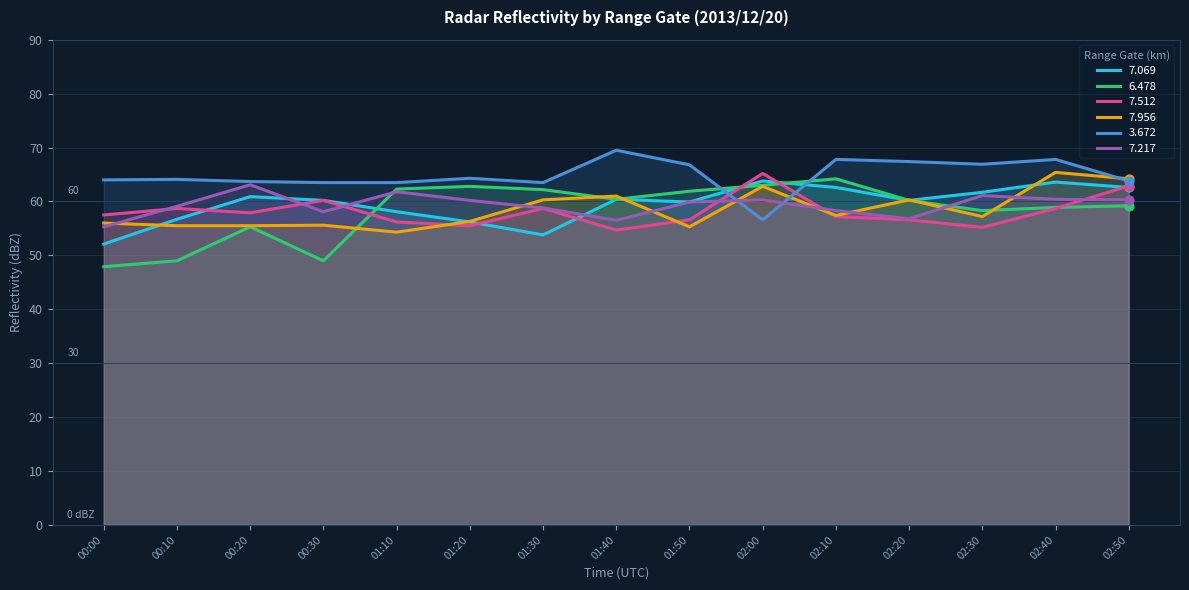

What are all the series names shown in the legend?

7.069, 6.478, 7.512, 7.956, 3.672, 7.217